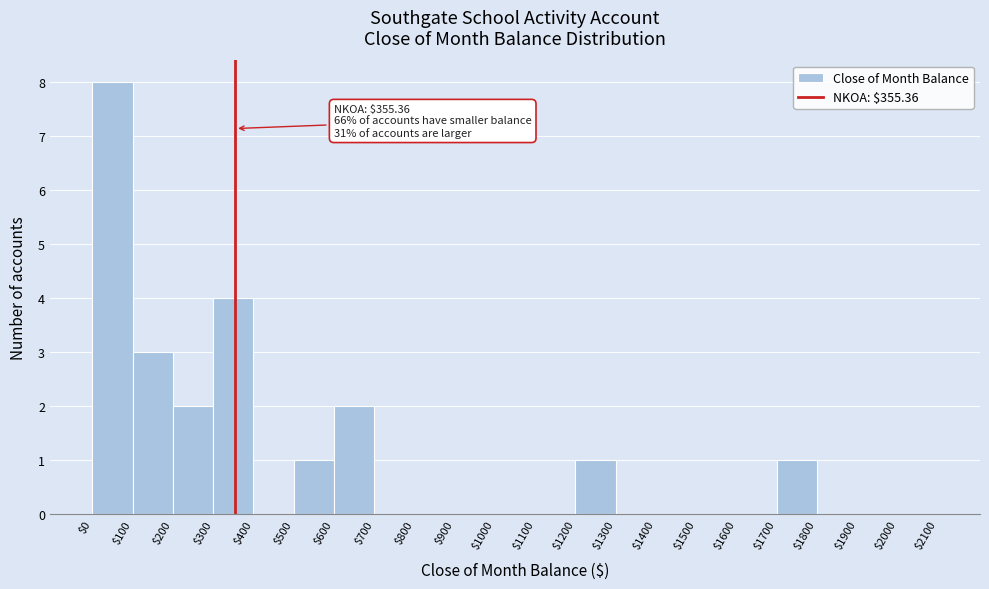

Which range on the x-axis has the tallest bar?

$0 to $100